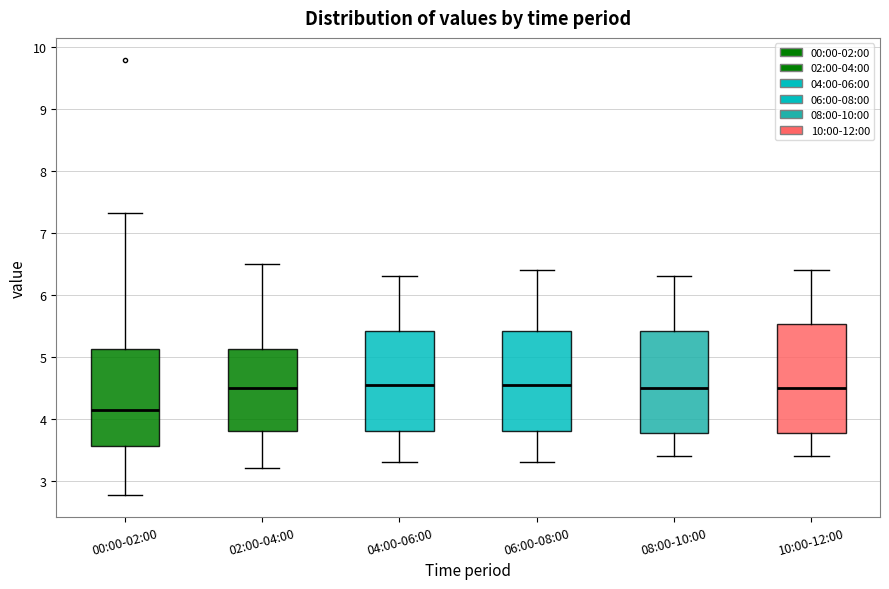

Reading left to right, transcribe this box plot: for each box, give where its median line is, the range the box spans, and where its two whiskers end, as read against the y-axis. The values are not printed on the chart, so give them approximately, as read against the axis.

00:00-02:00: median 4.2, box 3.6 to 5.1, whiskers 2.8 to 7.3
02:00-04:00: median 4.5, box 3.8 to 5.1, whiskers 3.2 to 6.5
04:00-06:00: median 4.6, box 3.8 to 5.4, whiskers 3.3 to 6.3
06:00-08:00: median 4.6, box 3.8 to 5.4, whiskers 3.3 to 6.4
08:00-10:00: median 4.5, box 3.8 to 5.4, whiskers 3.4 to 6.3
10:00-12:00: median 4.5, box 3.8 to 5.5, whiskers 3.4 to 6.4